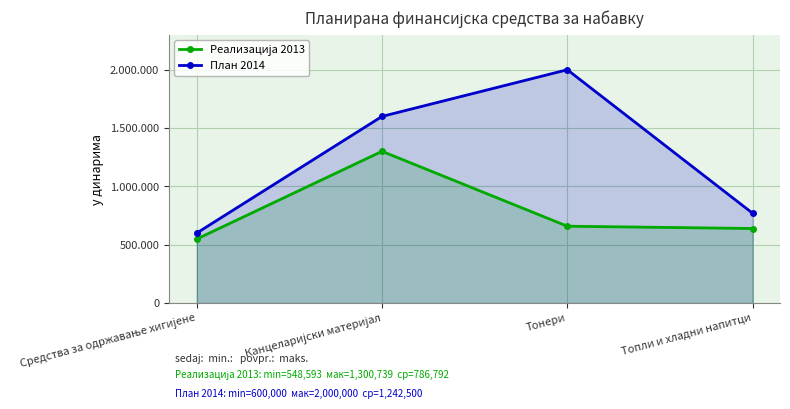

Rank the series by their average value, from highest to lowest.

План 2014, Реализација 2013